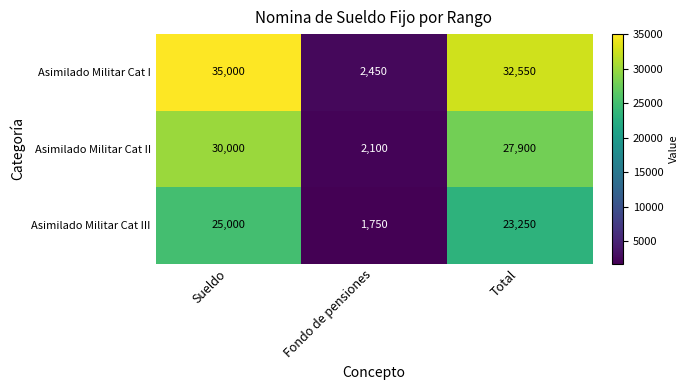

Rank the series by their average value, from lowest to highest.

Asimilado Militar Cat III, Asimilado Militar Cat II, Asimilado Militar Cat I